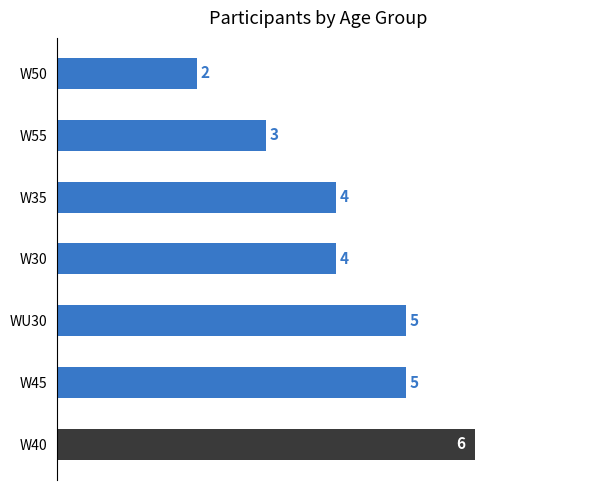

How many data points are less than 4?

2